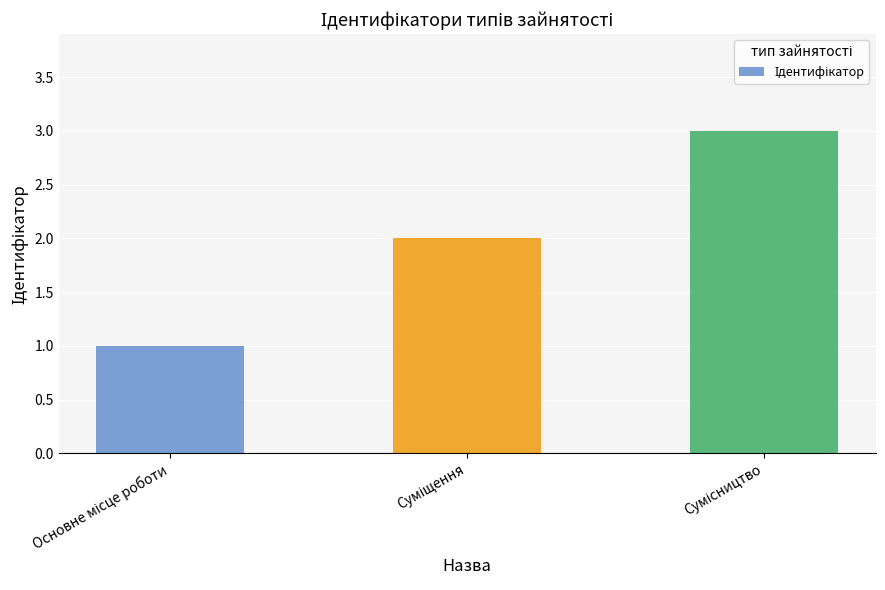

How many data points does each series have?

3